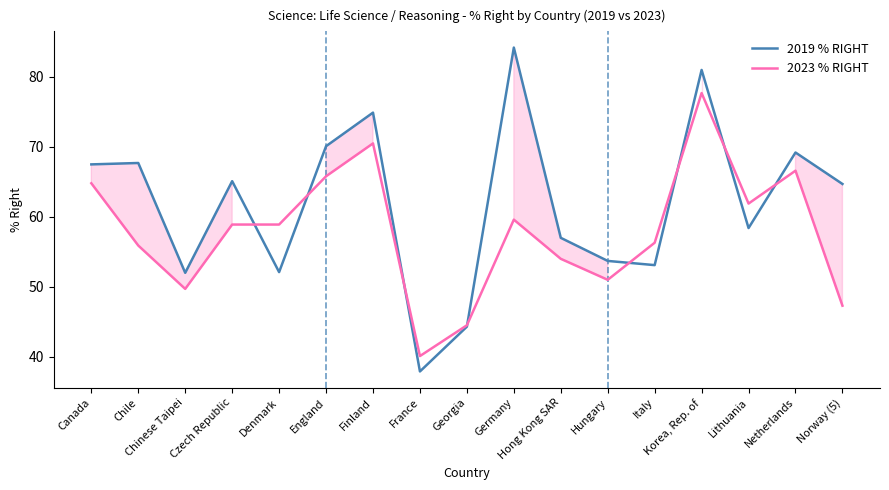

What is the lowest value of the 2019 % RIGHT series?

37.9